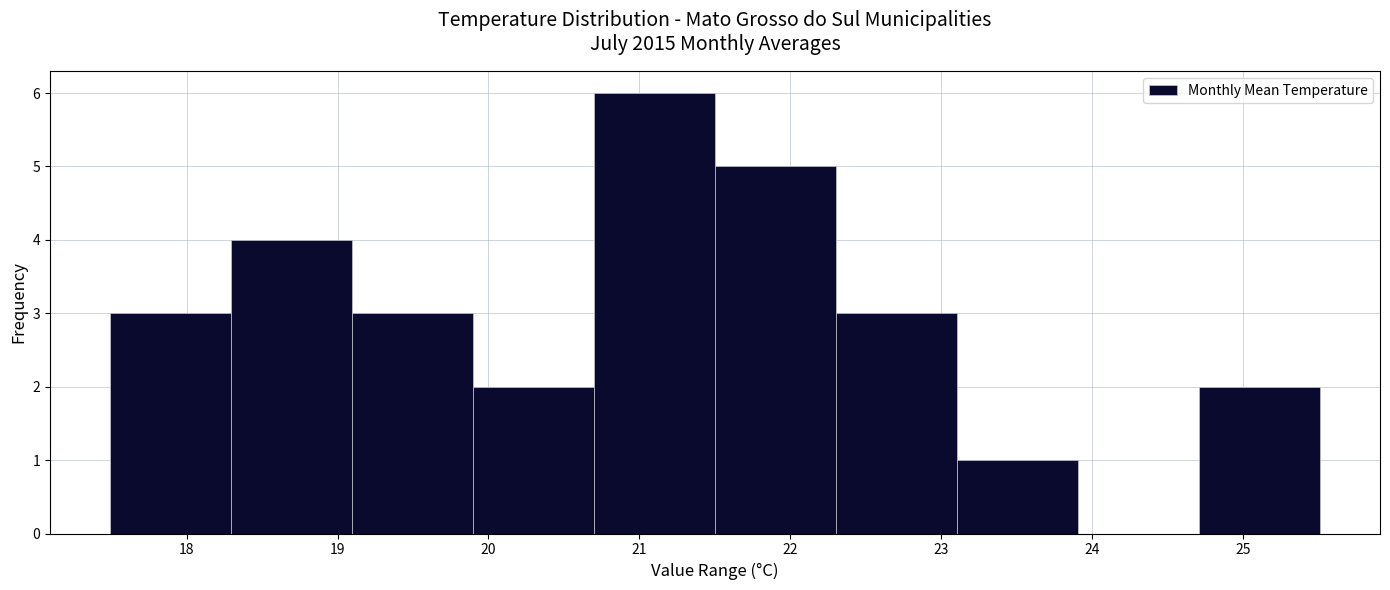

Which range on the x-axis has the tallest bar?

20.7 to 21.5